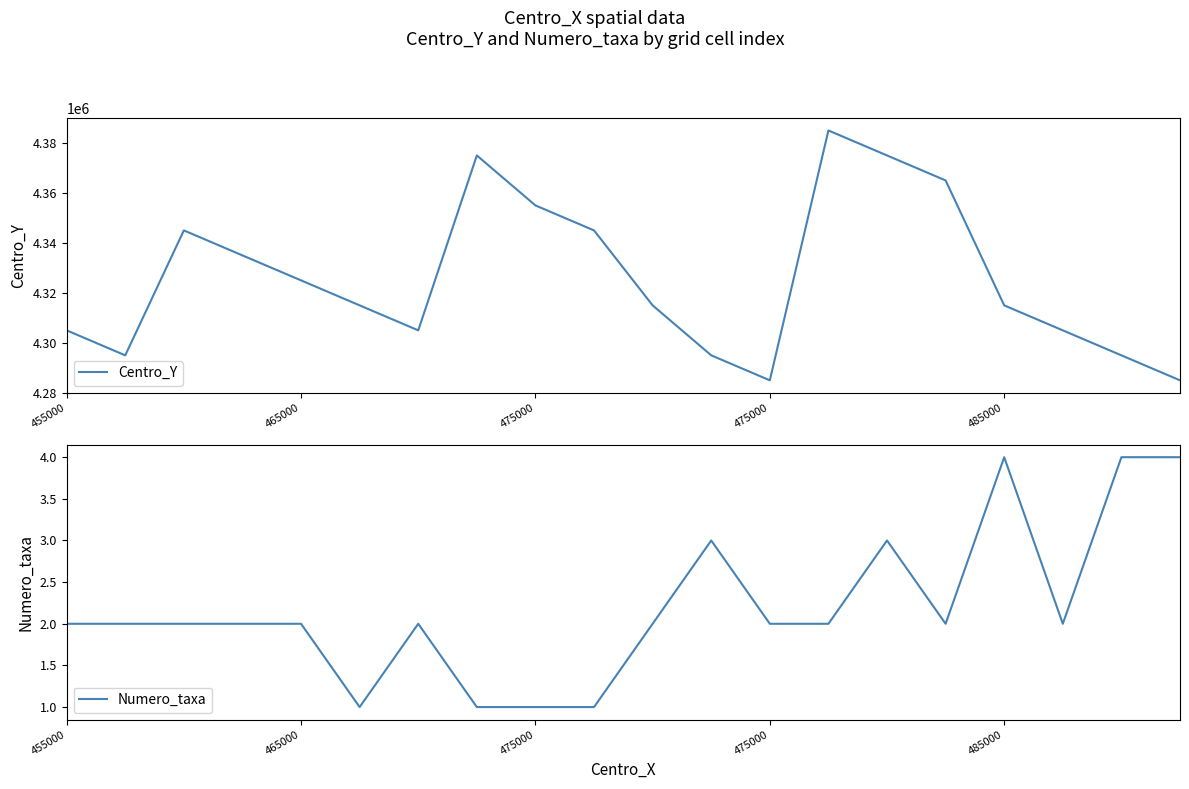

At which label does Numero_taxa first exceed 2?

11